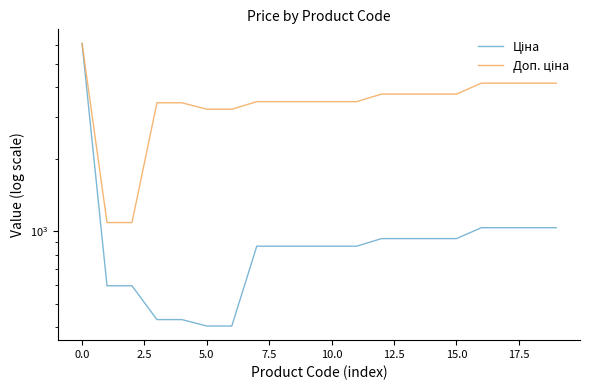

Where is Доп. ціна nearest to the value 3578?

15.0